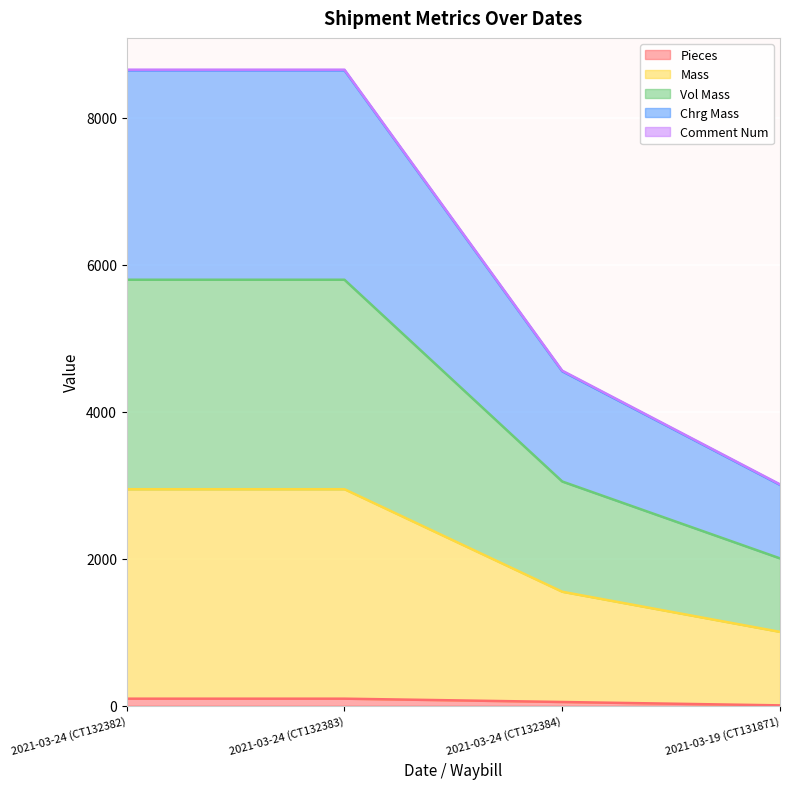

Which category has the lowest value in the Mass series?

2021-03-19 (CT131871)